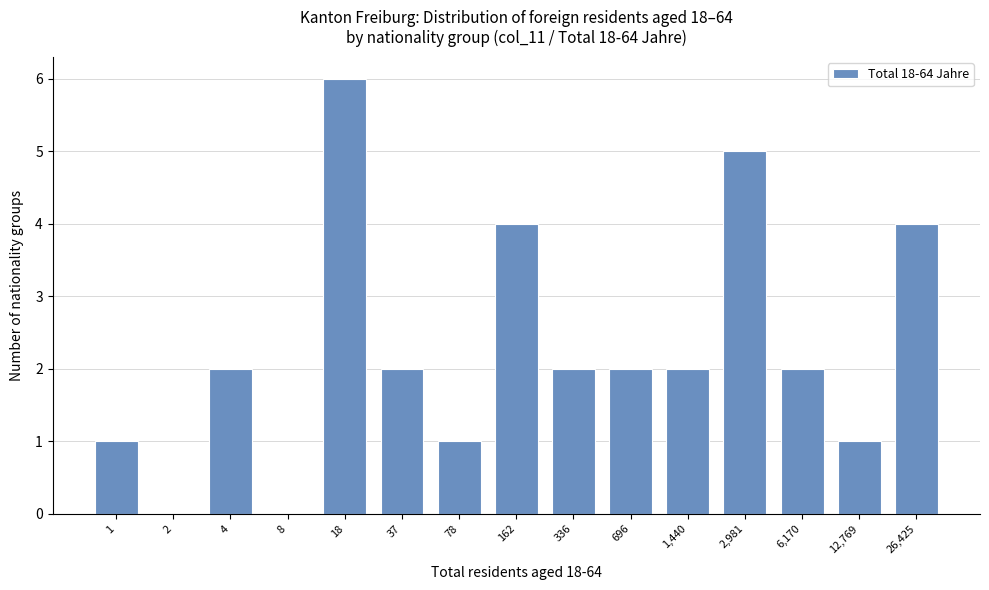

Reading left to right, extract all data points from this chart.

1=1	2=0	4=2	8=0	18=6	37=2	78=1	162=4	336=2	696=2	1,440=2	2,981=5	6,170=2	12,769=1	26,425=4